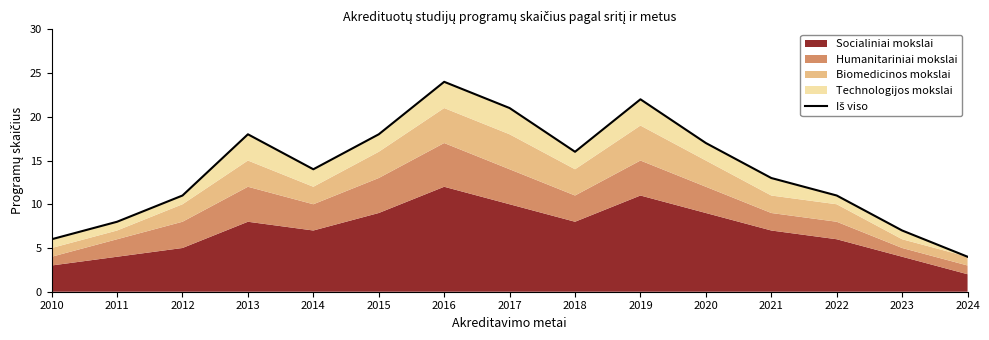

The chart shows a value of 11 at 2018. True or false?

False